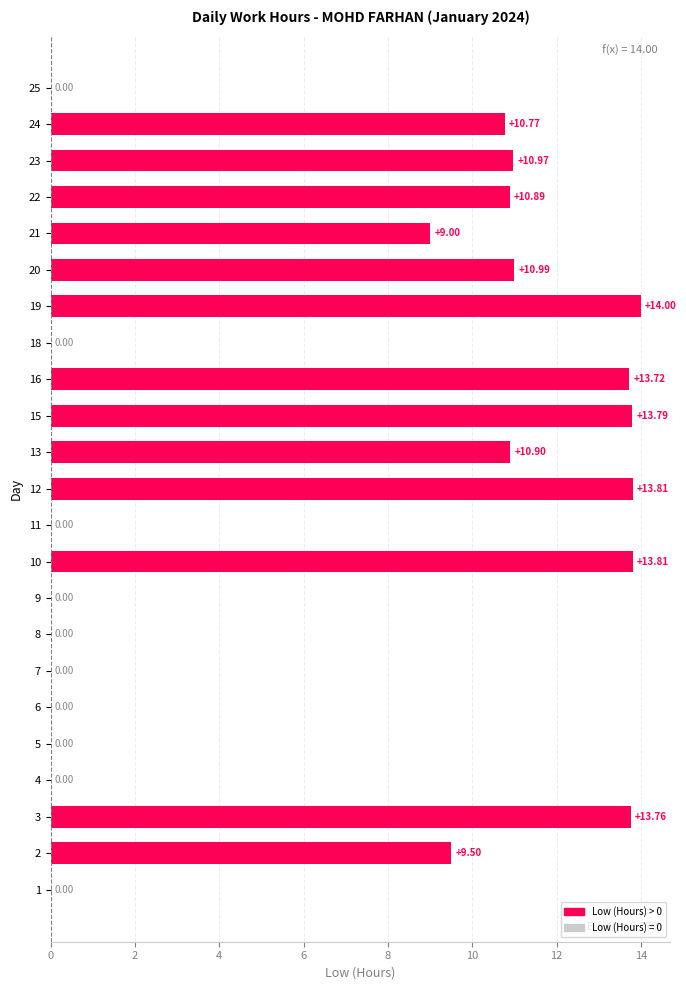

What is the change in value from 2 to 9?

-9.5